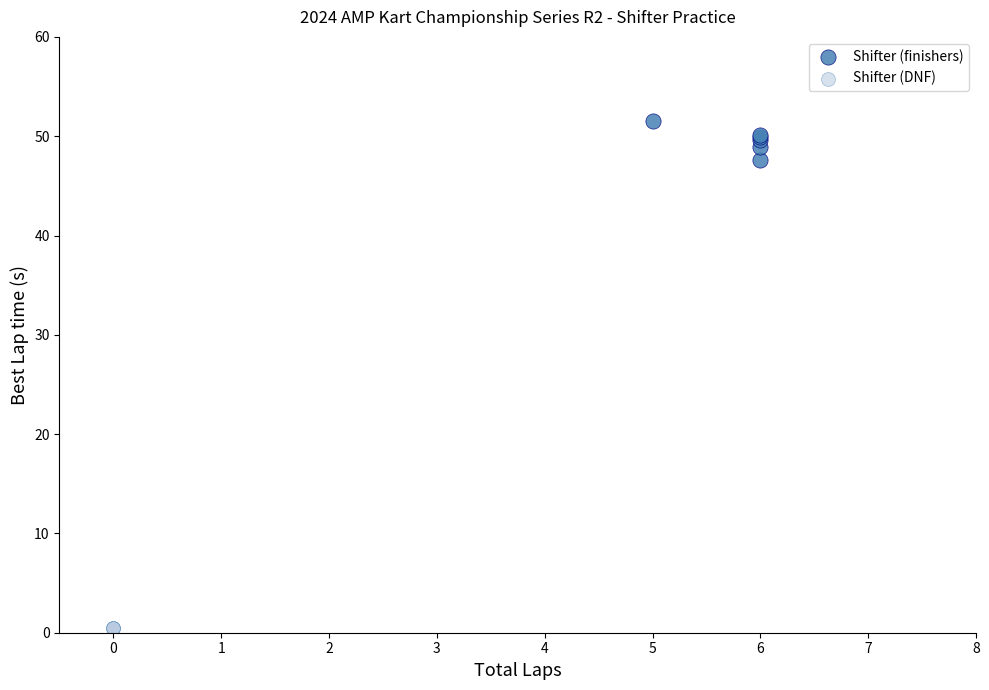

What are all the series names shown in the legend?

Shifter (finishers), Shifter (DNF)